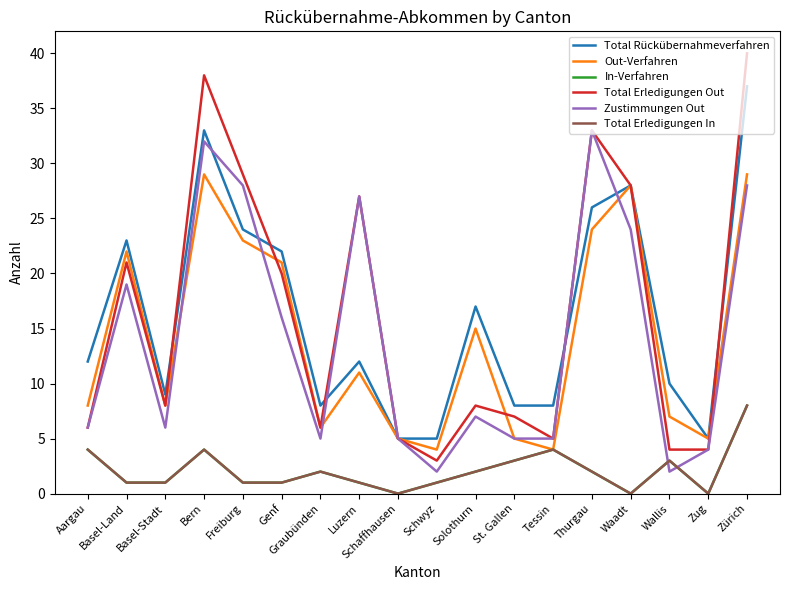

True or false: Total Erledigungen In has a value of 7 at Aargau.

False